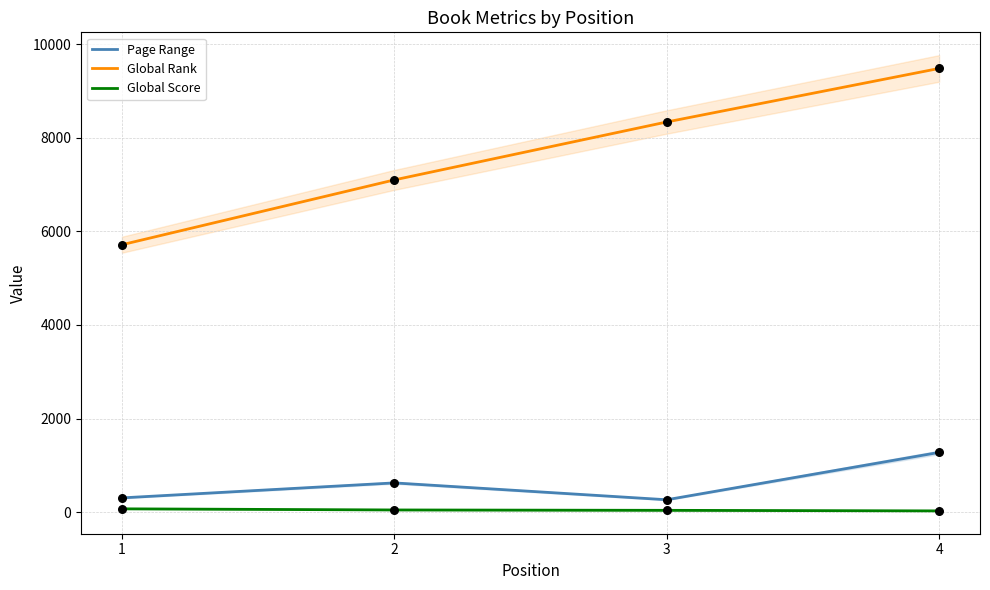

Which series has the largest total across all categories?

Global Rank